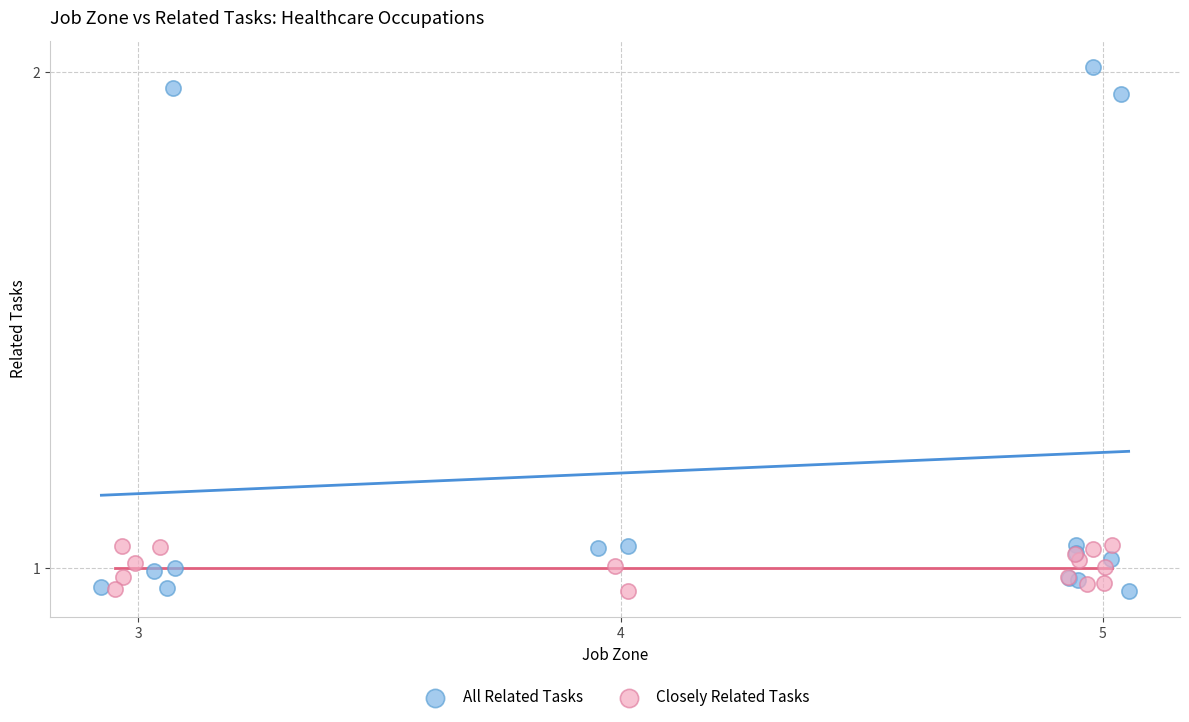

What are all the series names shown in the legend?

All Related Tasks, Closely Related Tasks